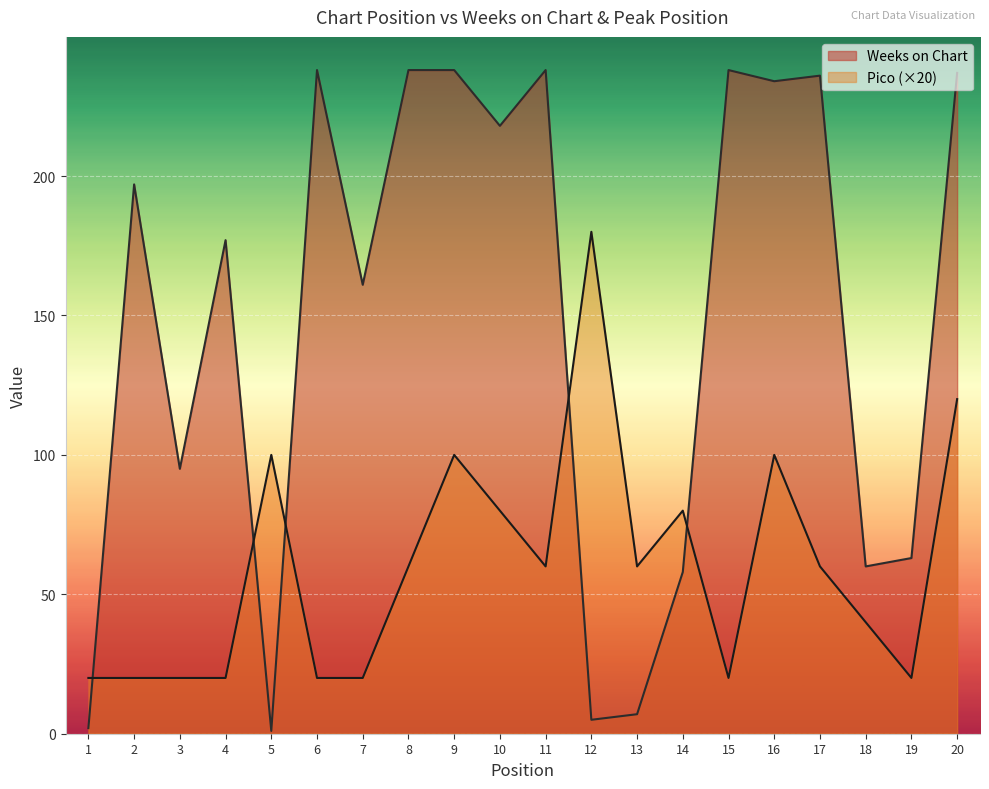

In Weeks on Chart, how many points are higher than both neighbors (excluding endpoints)?

6